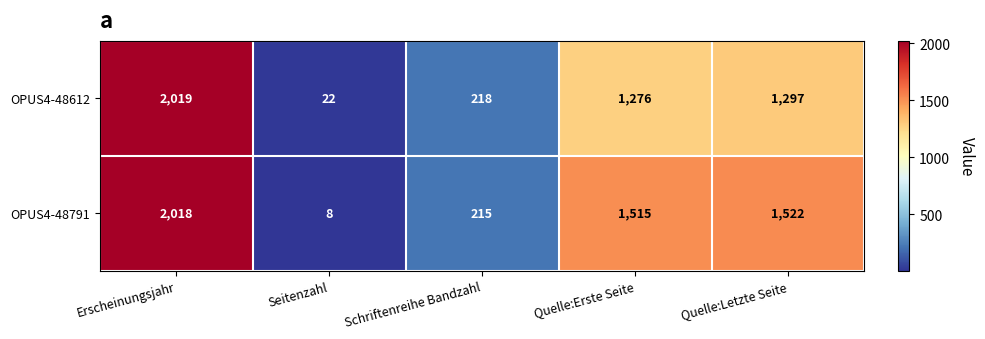

The OPUS4-48791 series shows 1515 at Quelle:Erste Seite. True or false?

True